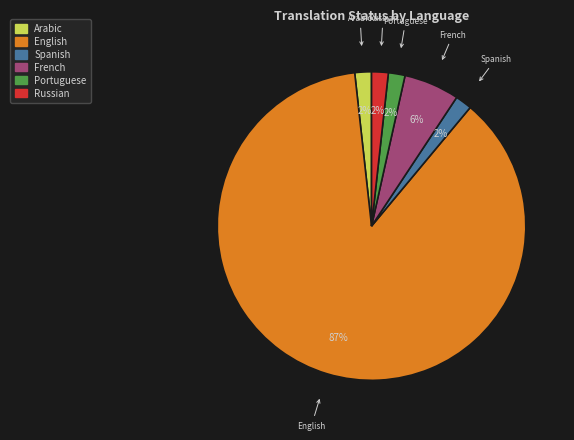

The French slice represents 6% of the pie. True or false?

True